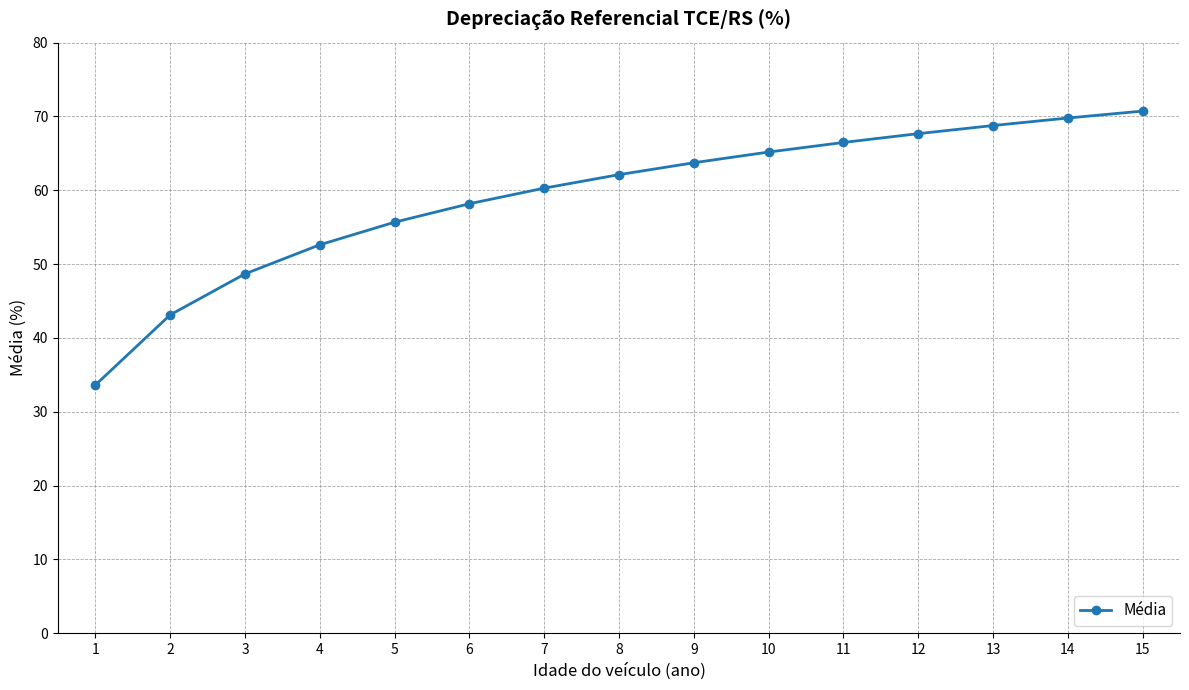

Reading left to right, extract all data points from this chart.

33.6	43.1	48.7	52.6	55.7	58.2	60.3	62.1	63.7	65.2	66.5	67.7	68.8	69.8	70.7